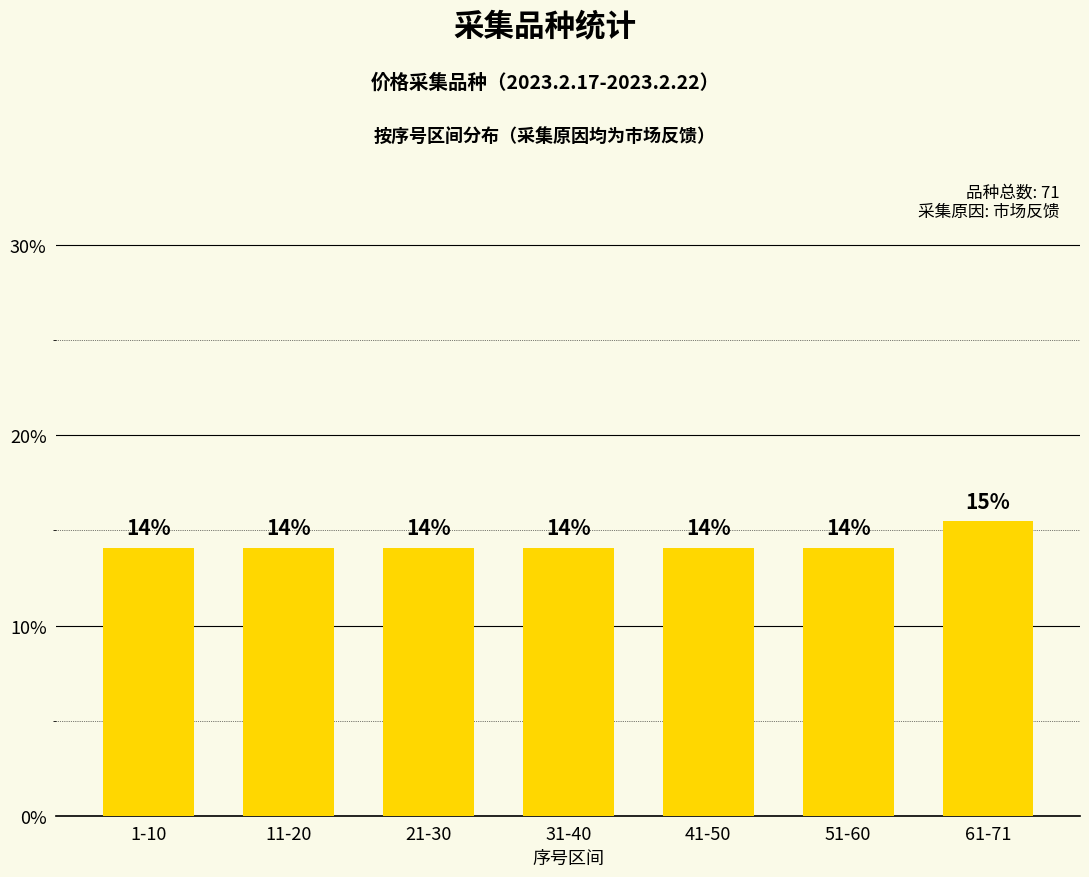

What is the sum of all values?

100.0